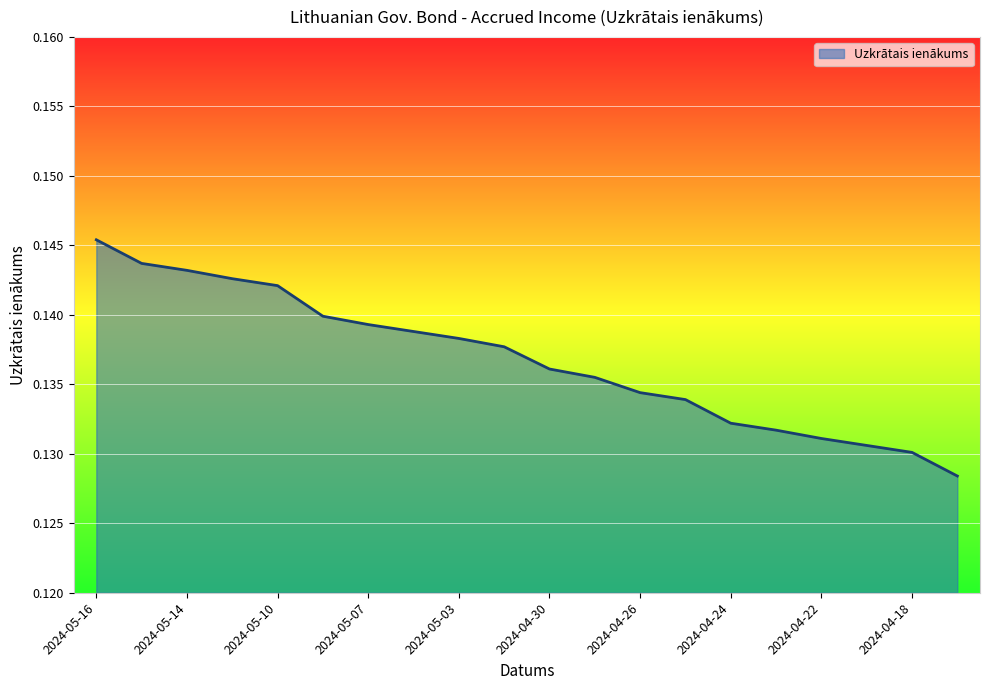

What is the label of the 13th point from the left?

2024-04-26